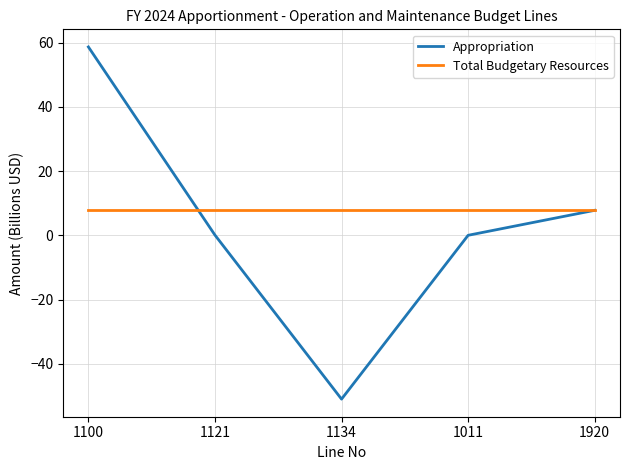

How many lines are shown in the chart?

2